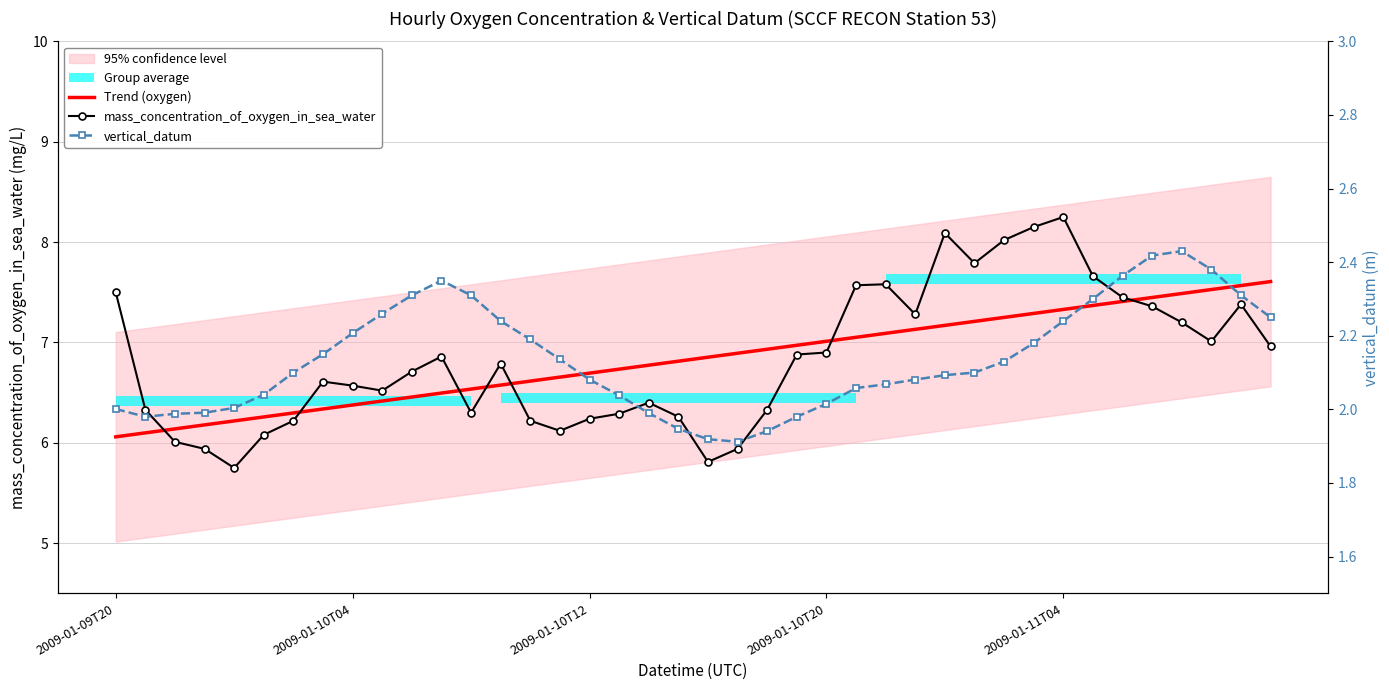

The value of vertical_datum at 14 is 2.2. True or false?

True